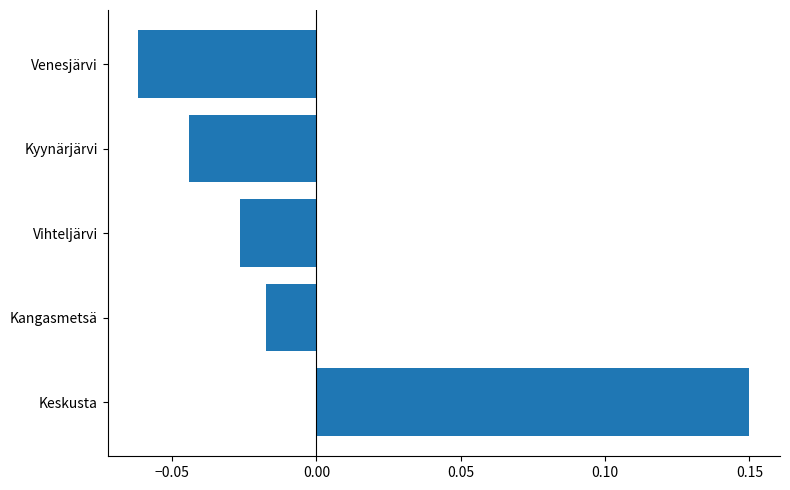

How many bars are there in total?

5